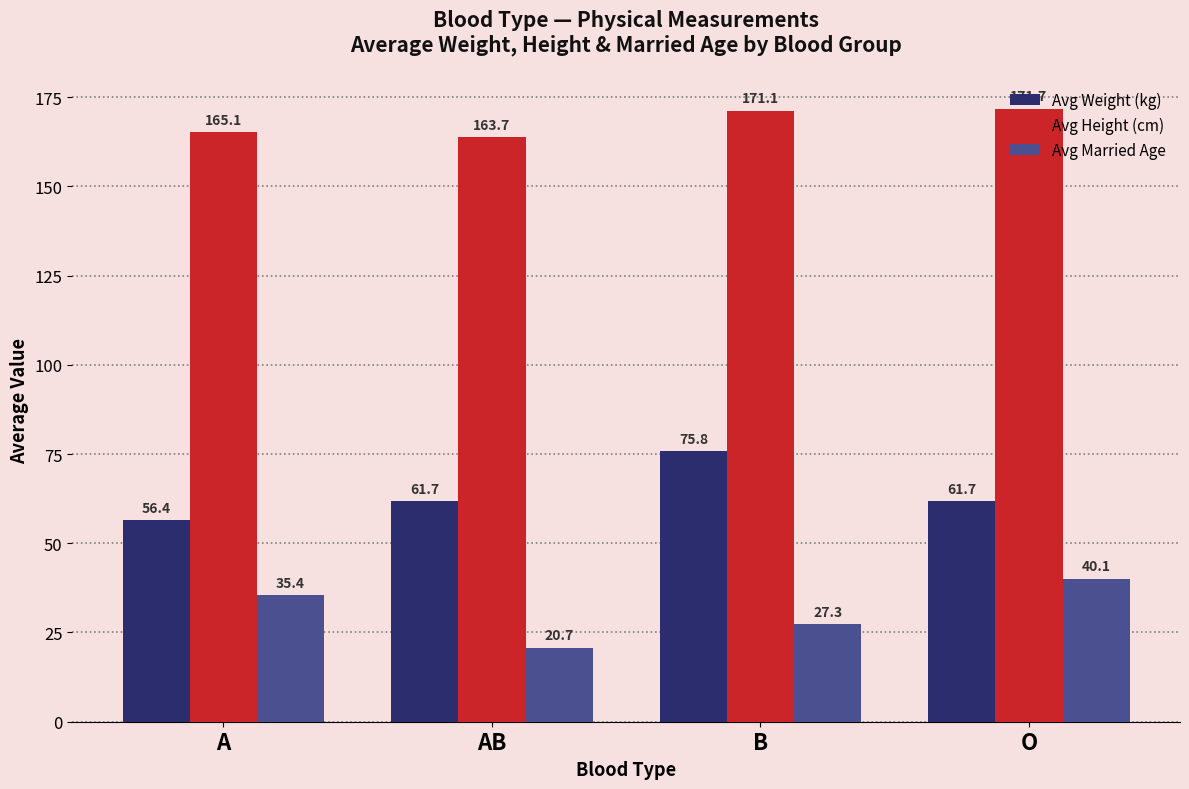

Which series changed the most between AB and B?

Avg Weight (kg)